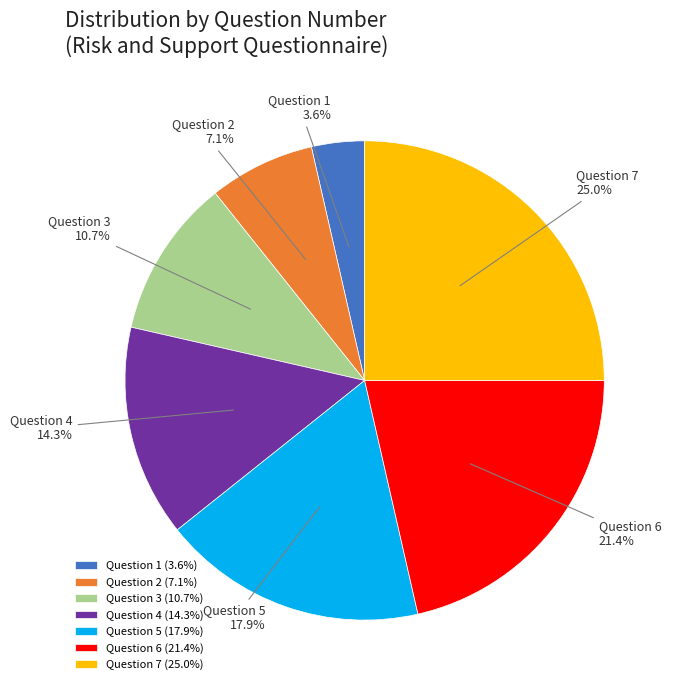

How much of the chart is everything except Question 5?

82.1%